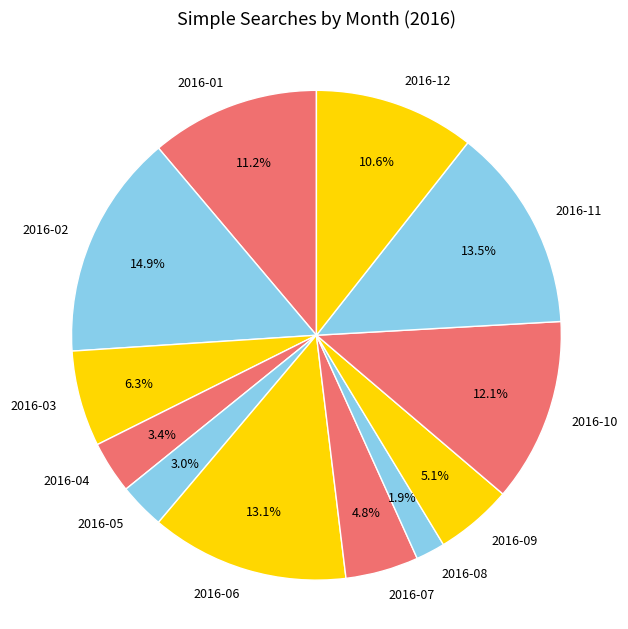

To the nearest percent, what is the average slice percentage?

8%